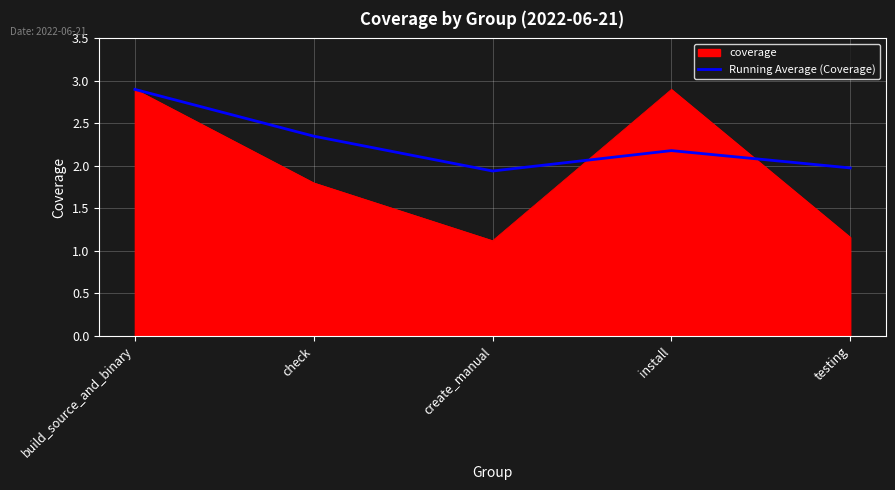

Rank the series by their average value, from highest to lowest.

Running Average (Coverage), coverage